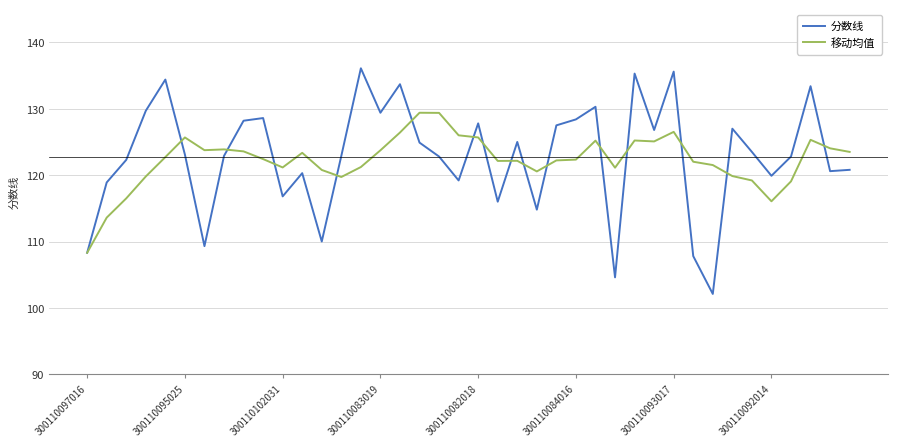

What is the highest value of the 移动均值 series?

129.4